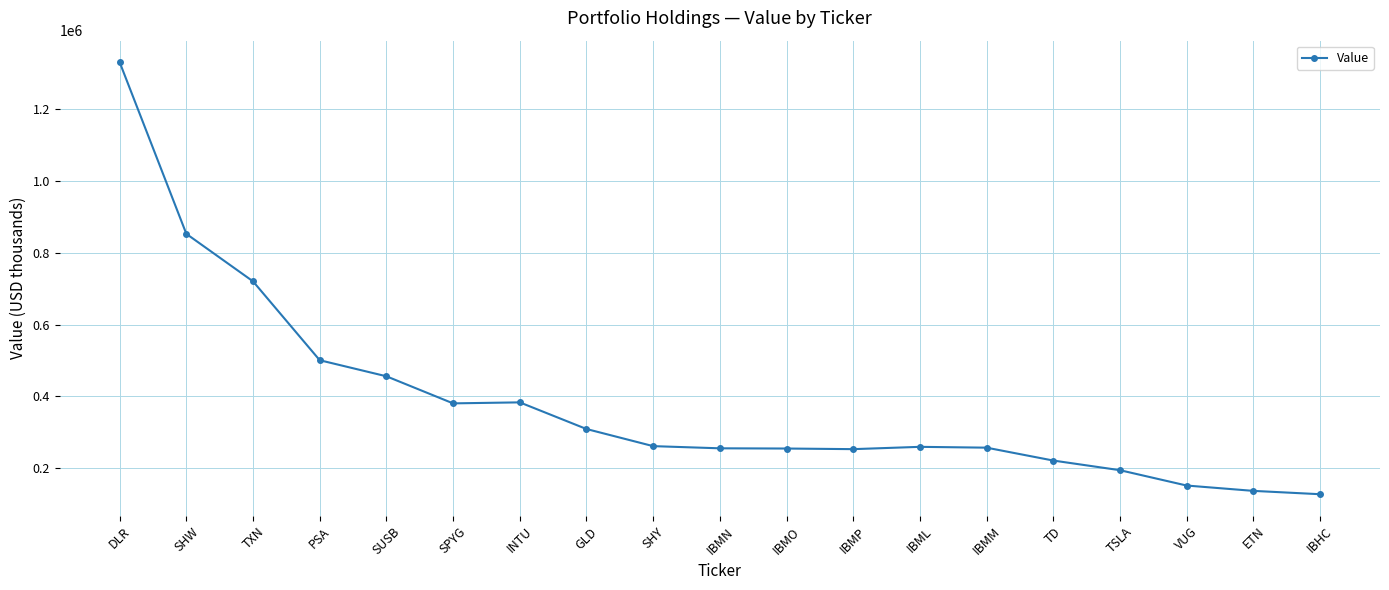

What is the smallest value displayed?

127183